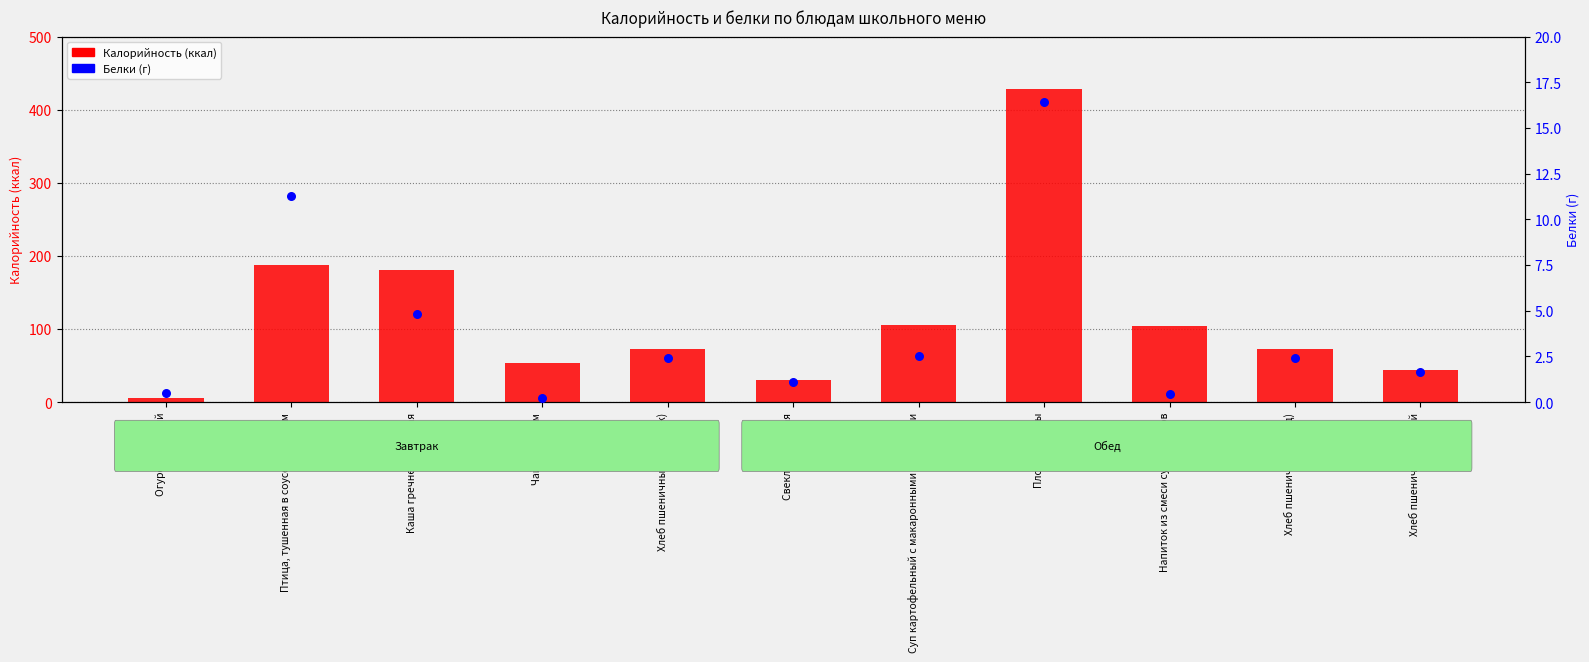

At how many categories does at least one series exceed 48?

8